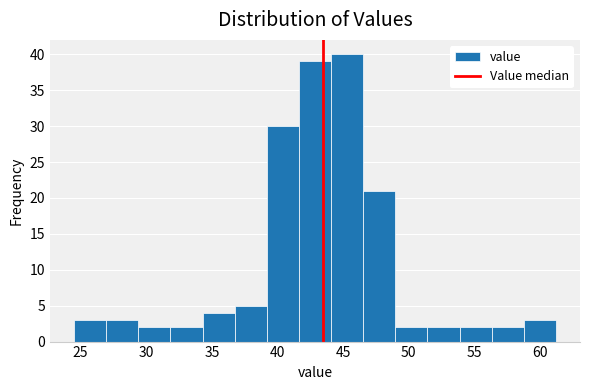

How tall is the bar that spans 27.0 to 29.5 on the x-axis? Neither the bar edges nor the heights are printed on the chart, so give them approximately, as read against the axes.

3